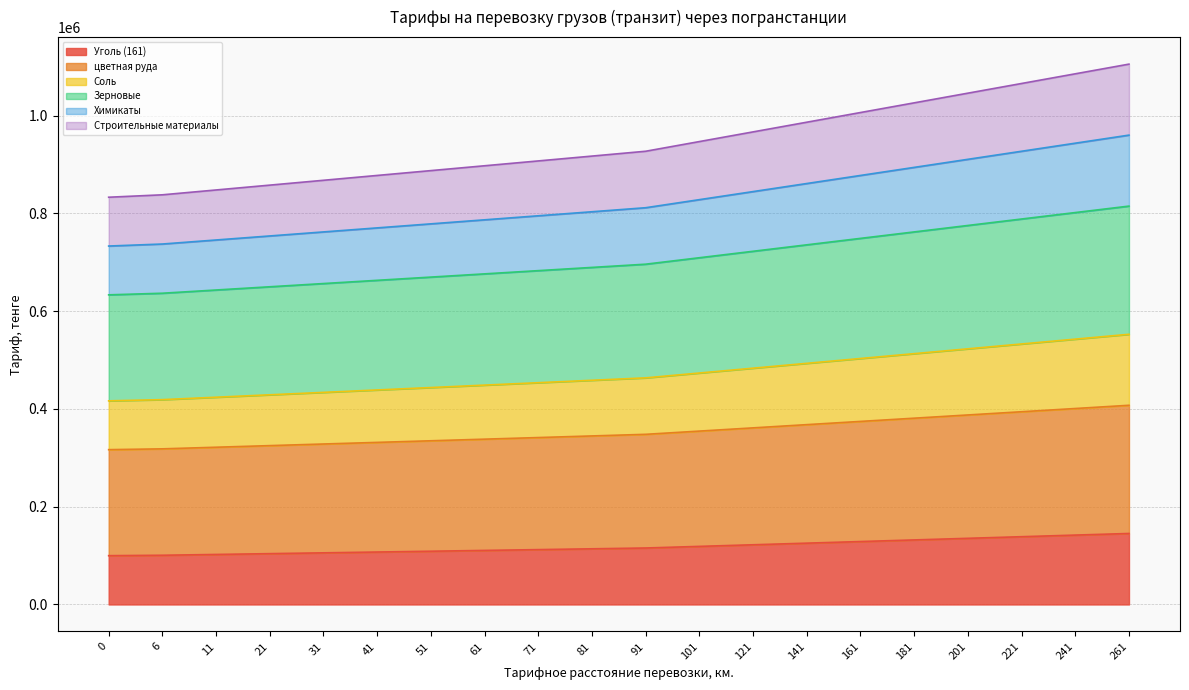

What are all the series names shown in the legend?

Уголь (161), цветная руда, Соль, Зерновые, Химикаты, Строительные материалы